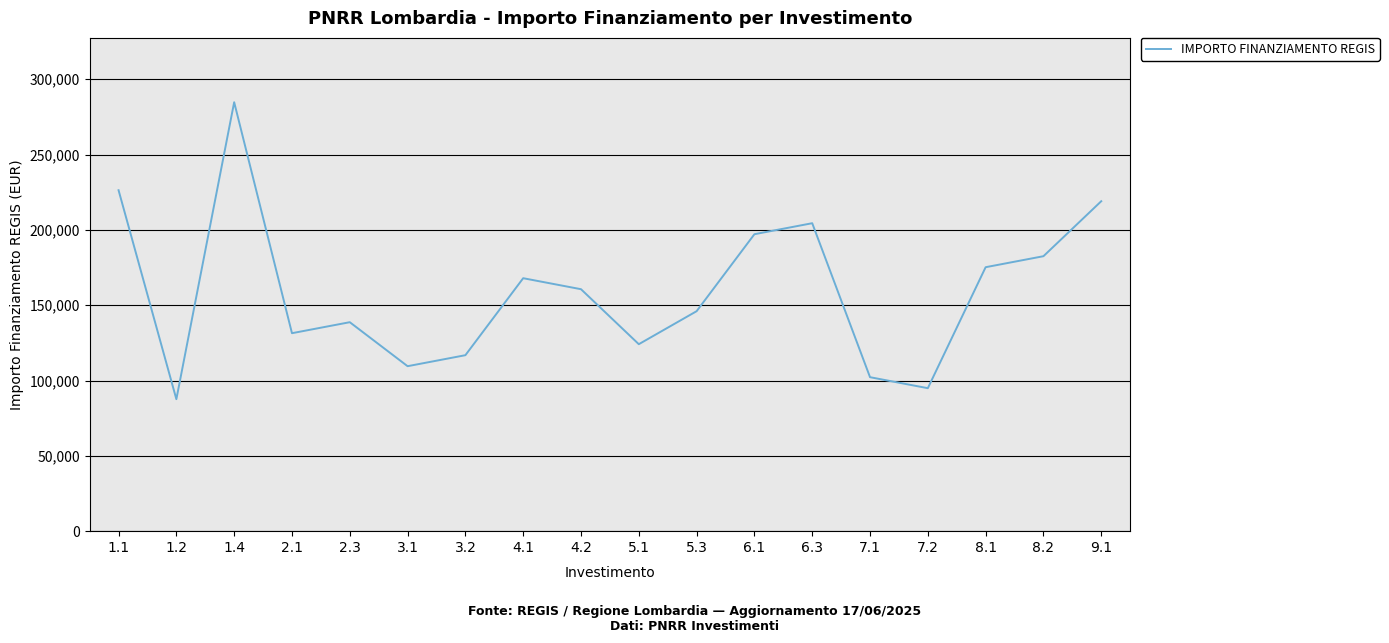

Is it true that the value at 8.2 is 62442?

False